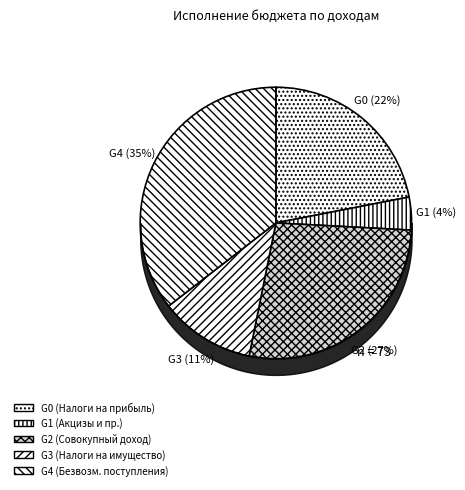

Which category has the biggest portion of the pie?

G4 (Безвозм. поступления)